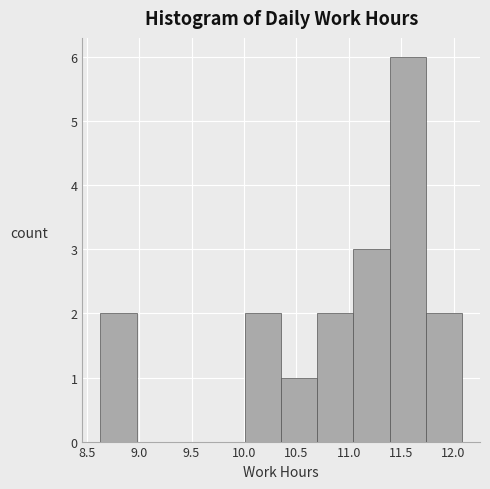

Reading left to right, transcribe this chart: for each bar, give the range it covers on the x-axis and its height. Neither the bar edges nor the heights are printed on the chart, so give them approximately, as read against the axes.

8.630 to 8.975: 2
8.975 to 9.320: 0
9.320 to 9.665: 0
9.665 to 10.010: 0
10.010 to 10.355: 2
10.355 to 10.700: 1
10.700 to 11.045: 2
11.045 to 11.390: 3
11.390 to 11.735: 6
11.735 to 12.080: 2